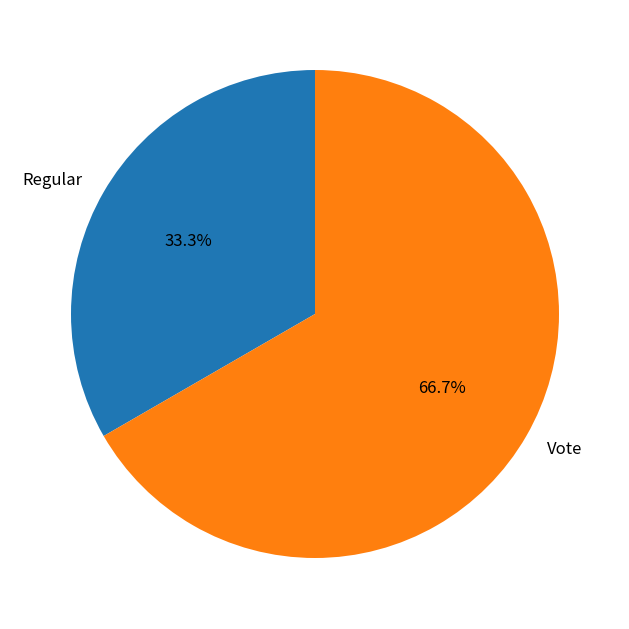

What is the majority slice?

Vote